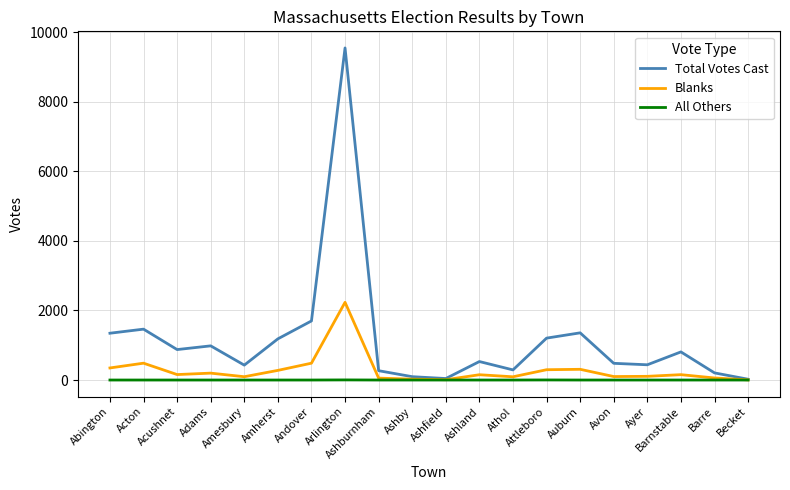

Which series has the largest range (max minus min)?

Total Votes Cast